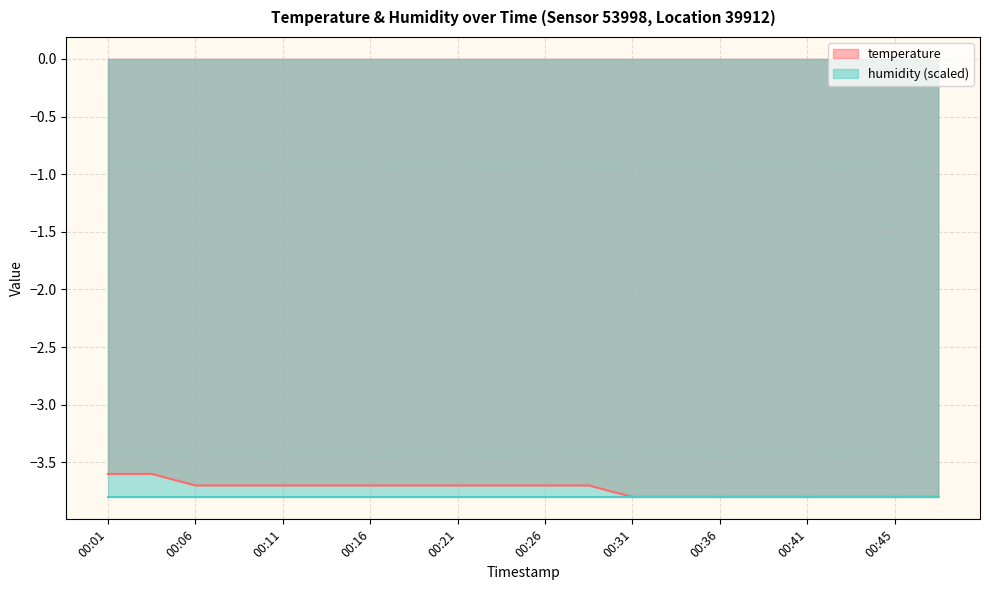

Reading left to right, transcribe all the data shown in this chart.

-3.6	-3.6	-3.7	-3.7	-3.7	-3.7	-3.7	-3.7	-3.7	-3.7	-3.7	-3.7	-3.8	-3.8	-3.8	-3.8	-3.8	-3.8	-3.8	-3.8